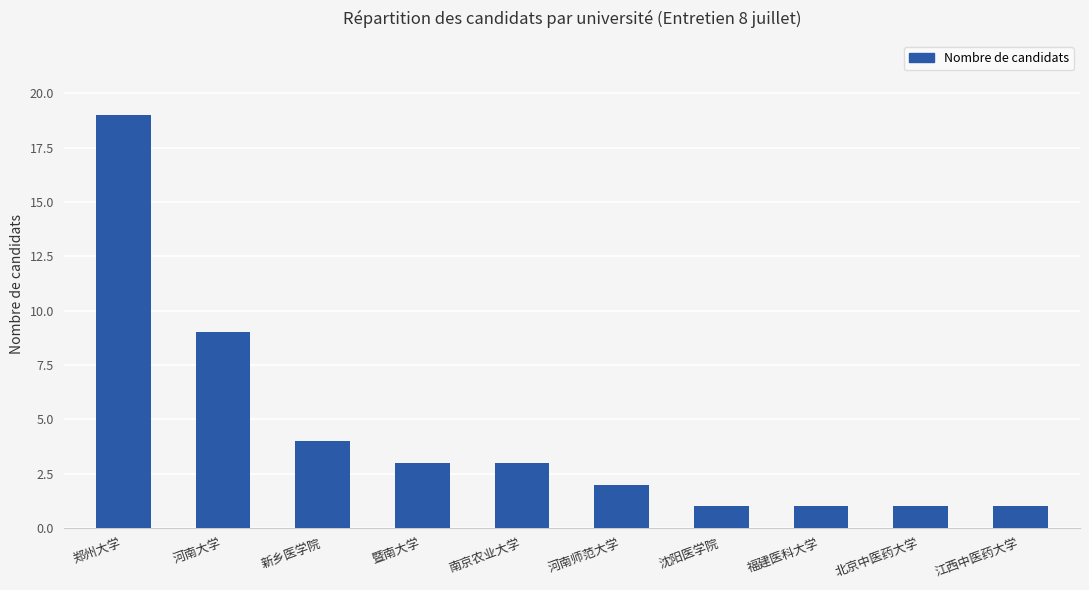

How many values are below 3?

5